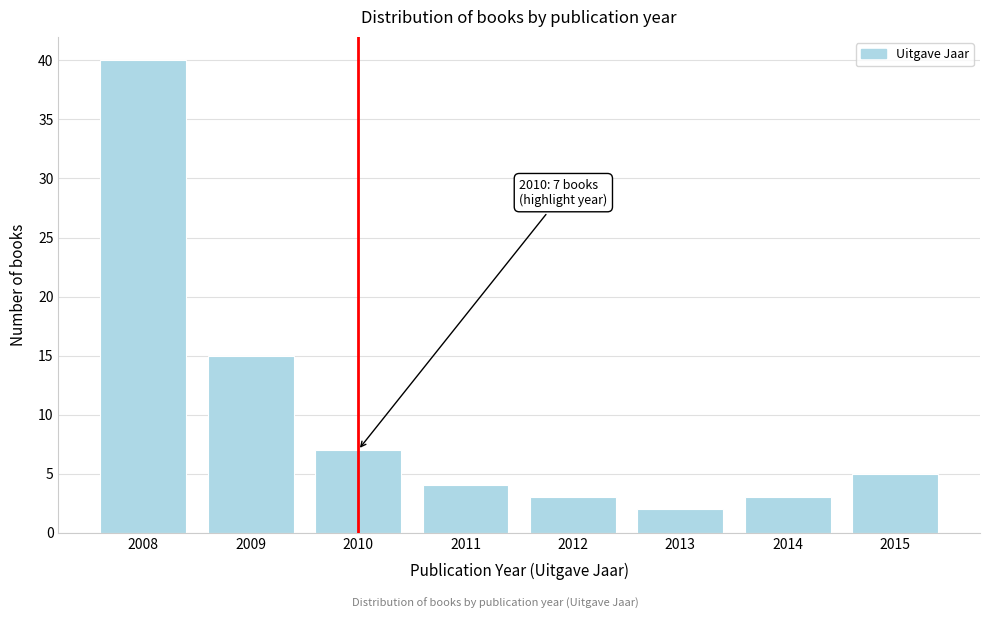

Reading left to right, what are all the values shown in this chart?

40	15	7	4	3	2	3	5